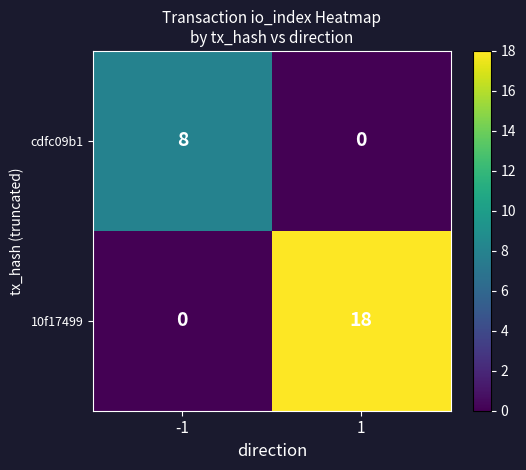

The cdfc09b1 series shows 8 at -1. True or false?

True